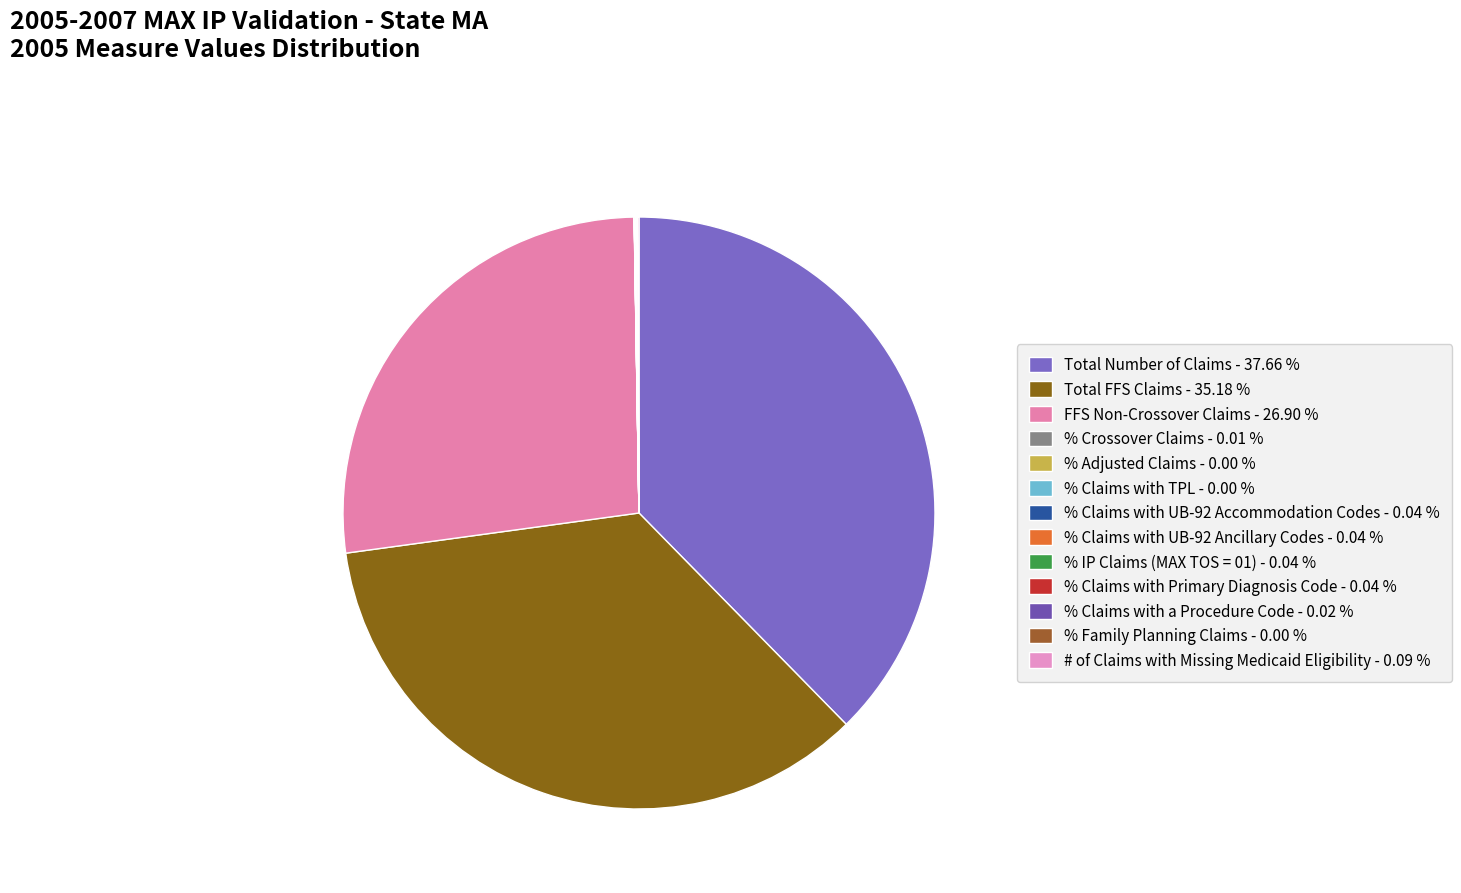

Rank the categories by value from lowest to highest.

% Adjusted Claims, % Family Planning Claims, % Claims with TPL, % Crossover Claims, % Claims with a Procedure Code, % IP Claims (MAX TOS = 01), % Claims with UB-92 Ancillary Codes, % Claims with UB-92 Accommodation Codes, % Claims with Primary Diagnosis Code, # of Claims with Missing Medicaid Eligibility, FFS Non-Crossover Claims, Total FFS Claims, Total Number of Claims